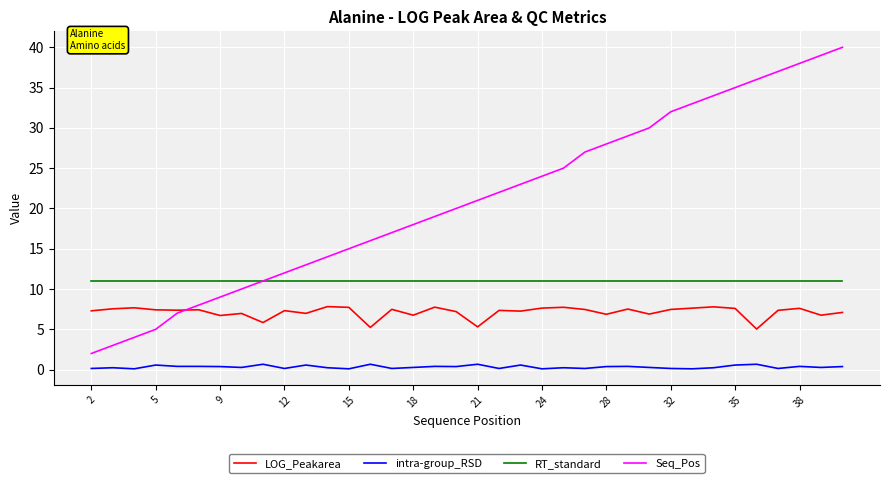

How many lines are shown in the chart?

4